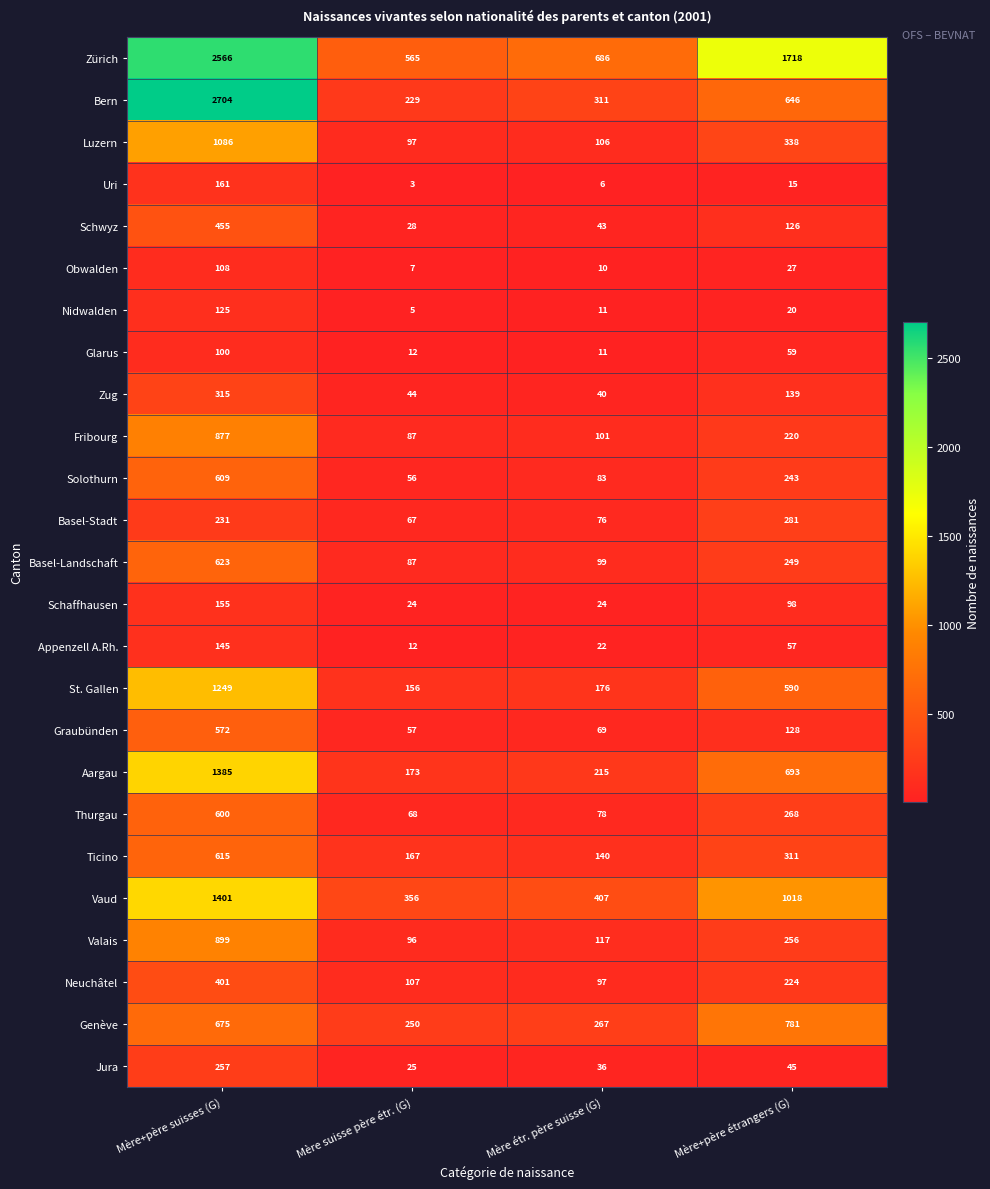

Where does the Fribourg series first go above 220?

Mère+père suisses (G)